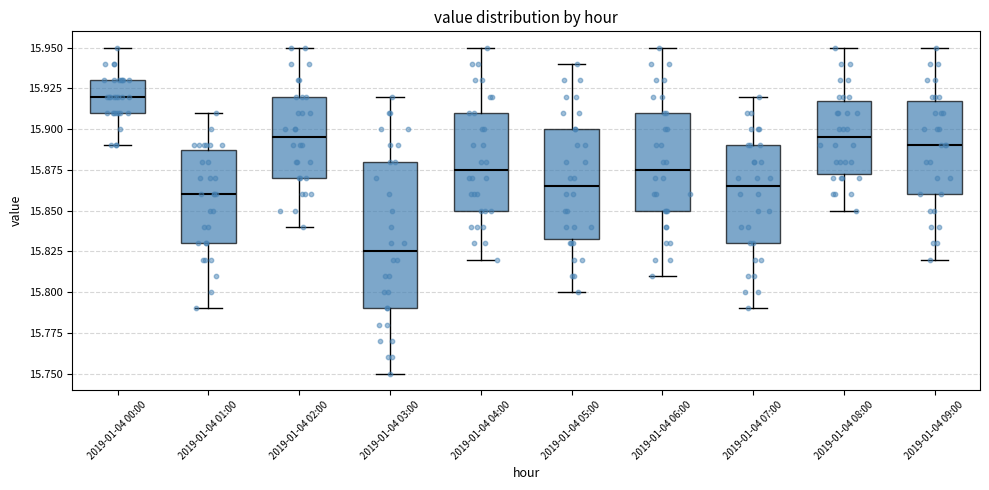

Reading left to right, transcribe this box plot: for each box, give where its median line is, the range the box spans, and where its two whiskers end, as read against the y-axis. The values are not printed on the chart, so give them approximately, as read against the axis.

2019-01-04 00:00: median 15.920, box 15.910 to 15.930, whiskers 15.890 to 15.950
2019-01-04 01:00: median 15.860, box 15.830 to 15.890, whiskers 15.790 to 15.910
2019-01-04 02:00: median 15.895, box 15.870 to 15.920, whiskers 15.840 to 15.950
2019-01-04 03:00: median 15.825, box 15.790 to 15.880, whiskers 15.750 to 15.920
2019-01-04 04:00: median 15.875, box 15.850 to 15.910, whiskers 15.820 to 15.950
2019-01-04 05:00: median 15.865, box 15.835 to 15.900, whiskers 15.800 to 15.940
2019-01-04 06:00: median 15.875, box 15.850 to 15.910, whiskers 15.810 to 15.950
2019-01-04 07:00: median 15.865, box 15.830 to 15.890, whiskers 15.790 to 15.920
2019-01-04 08:00: median 15.895, box 15.875 to 15.920, whiskers 15.850 to 15.950
2019-01-04 09:00: median 15.890, box 15.860 to 15.920, whiskers 15.820 to 15.950